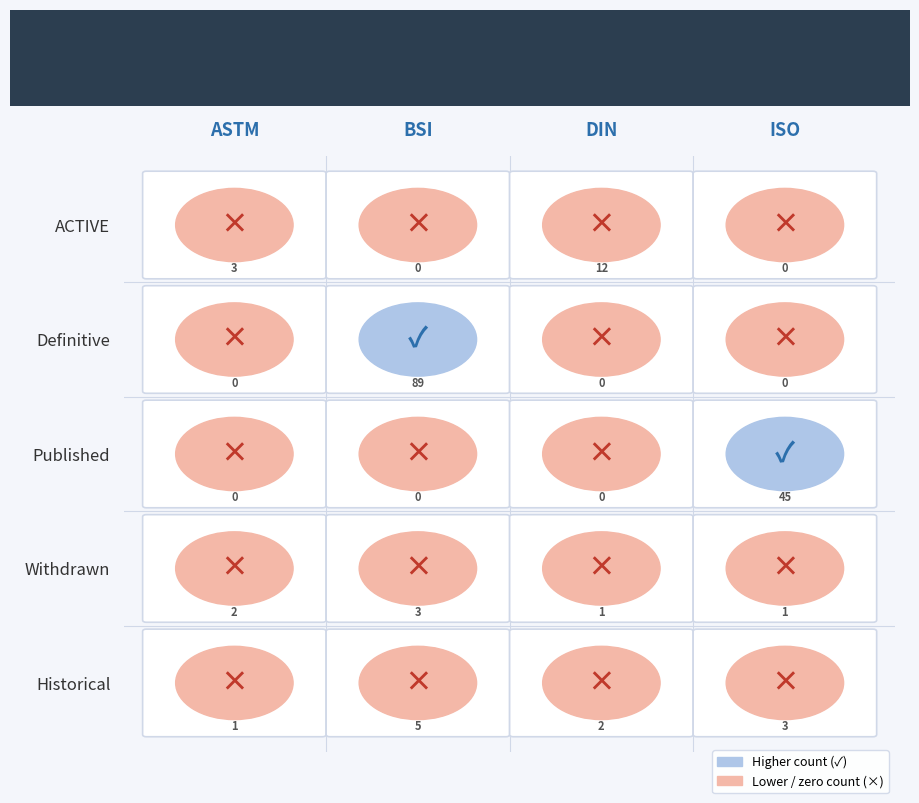

How many distinct data groups are displayed?

5